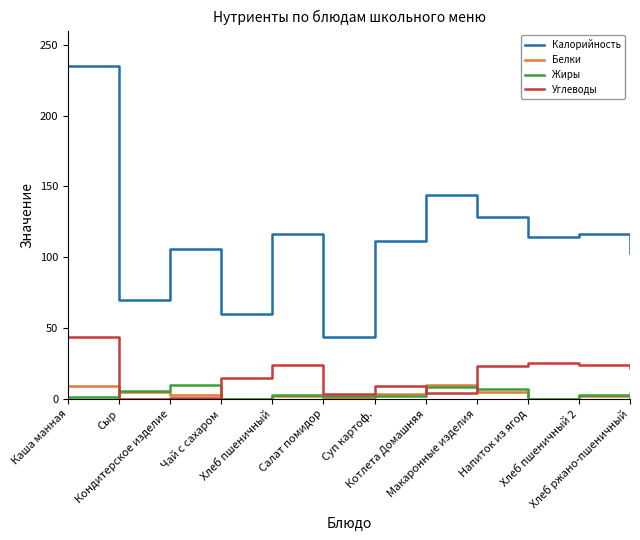

Which series has the largest total across all categories?

Калорийность